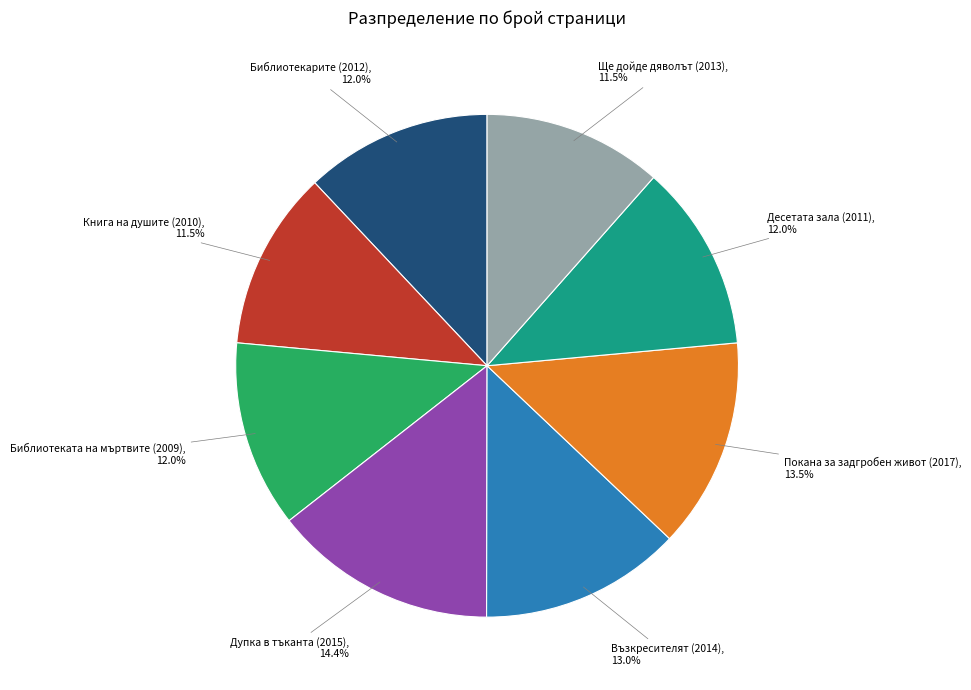

Which has a higher value, Дупка в тъканта (2015) or Възкресителят (2014)?

Дупка в тъканта (2015)